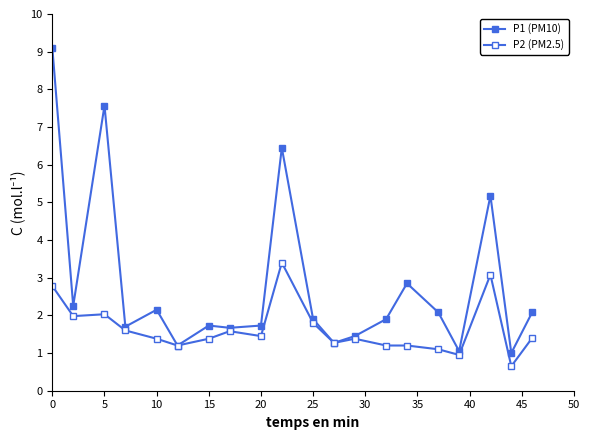

How many categories are shown in the chart?

20